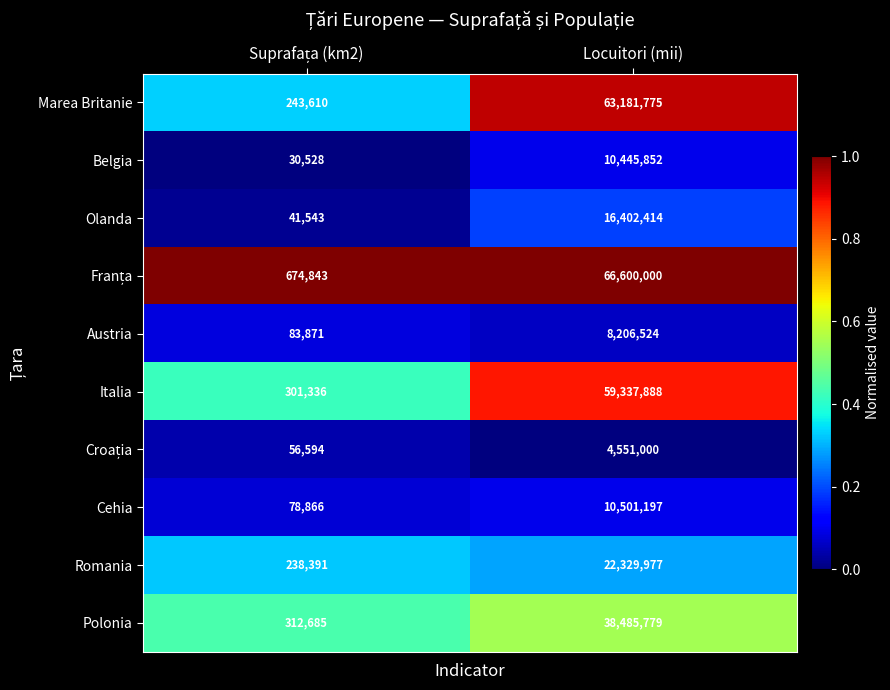

What is the sum of all Marea Britanie values?

63425385